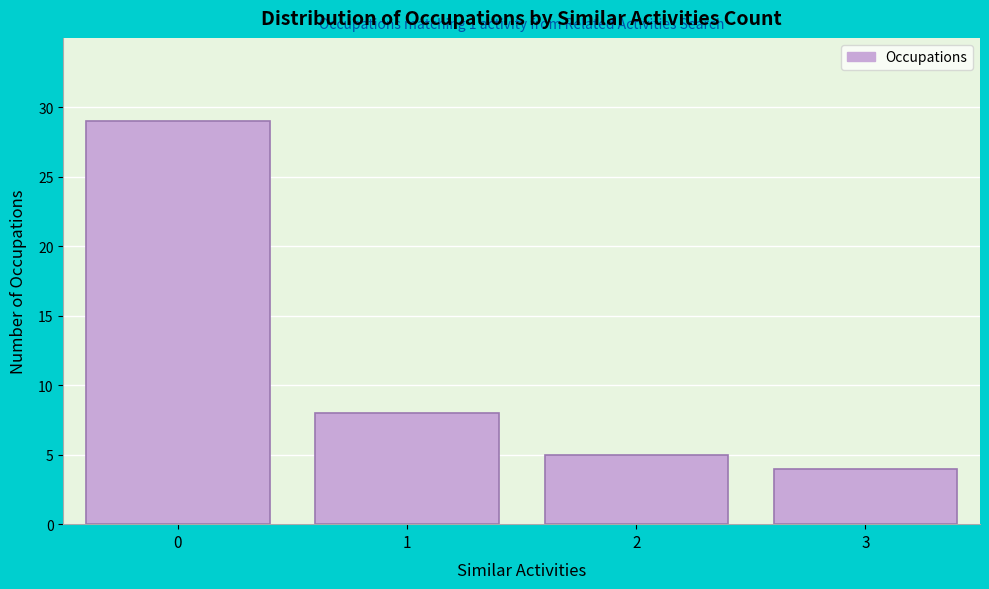

Reading left to right, list all the values displayed in this chart.

0=29	1=8	2=5	3=4